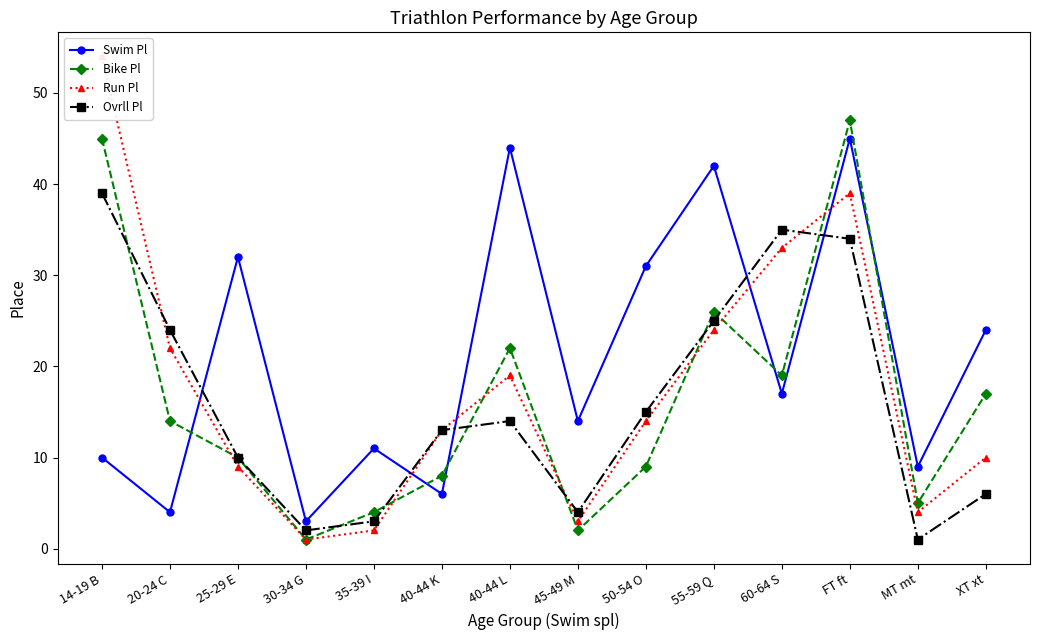

Rank the series at FT ft from lowest to highest value.

Ovrll Pl, Run Pl, Swim Pl, Bike Pl